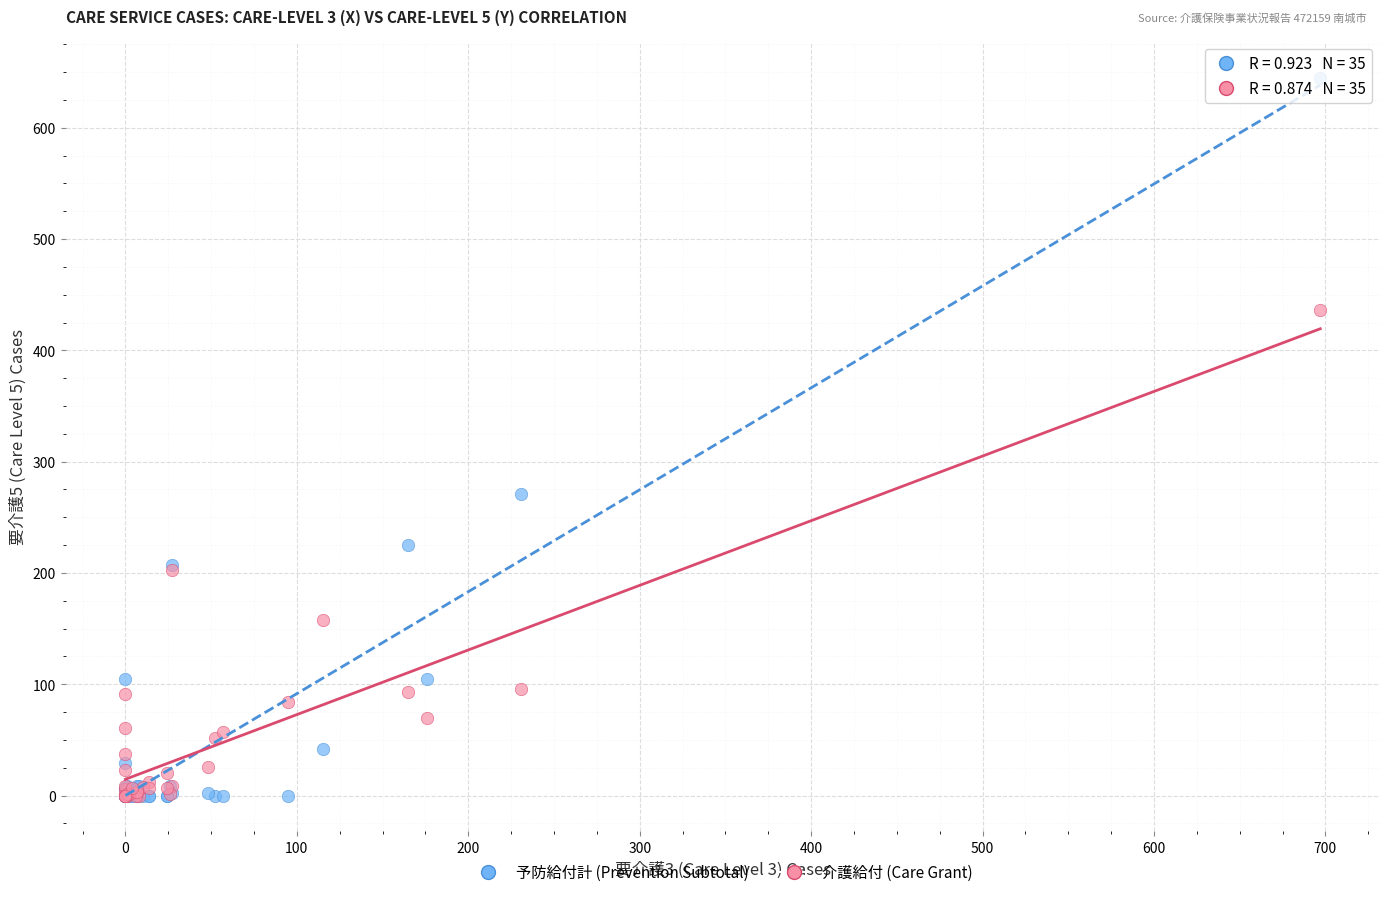

Across all series, what Y value is closest to 322?

271